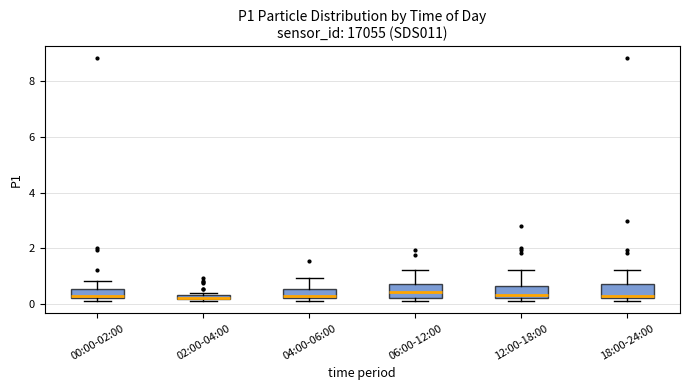

Where does the median line of the box for 06:00-12:00 sit on the y-axis? The values are not printed on the chart, so give them approximately, as read against the axis.

0.4